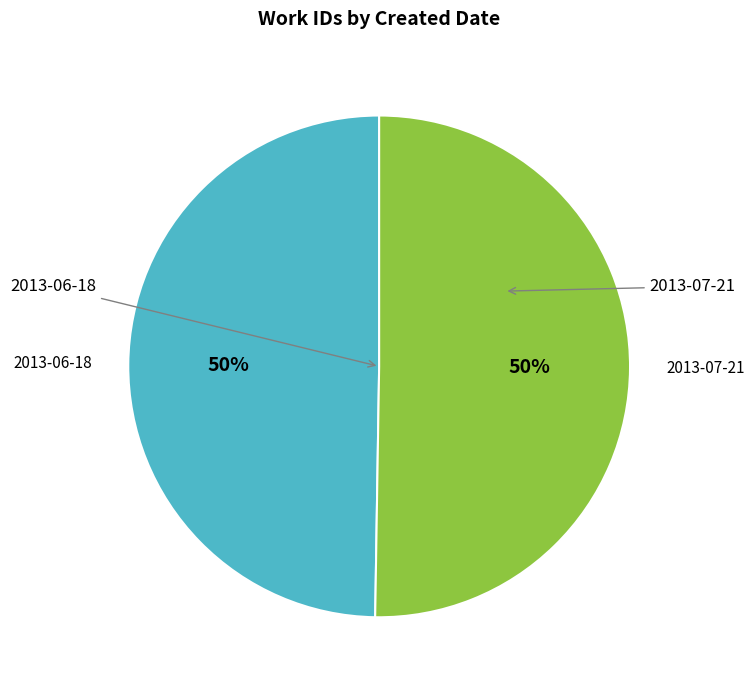

To the nearest percent, what is the average slice percentage?

50%